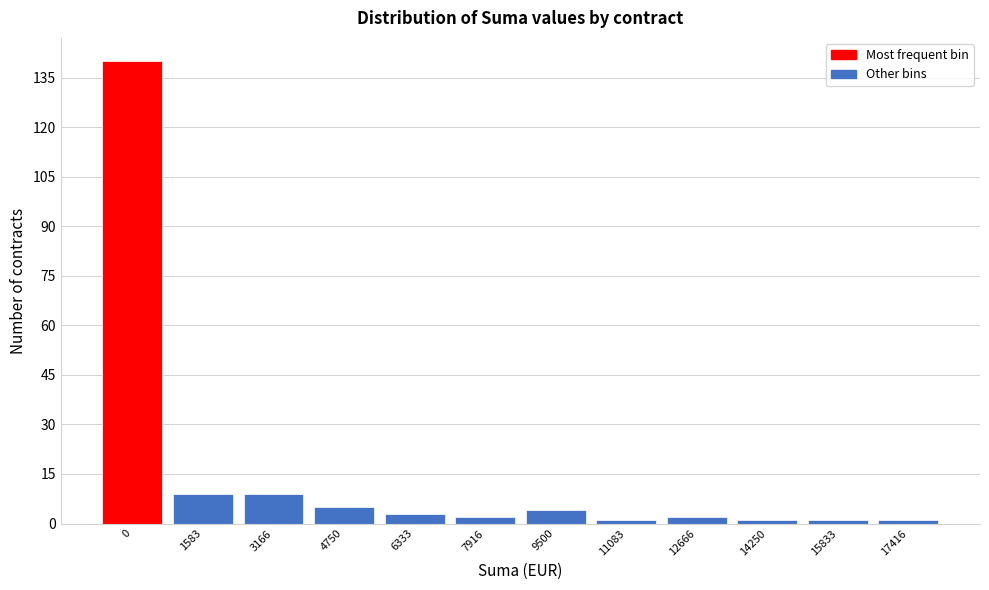

Reading right to left, extract all data points from this chart.

1	1	1	2	1	4	2	3	5	9	9	140